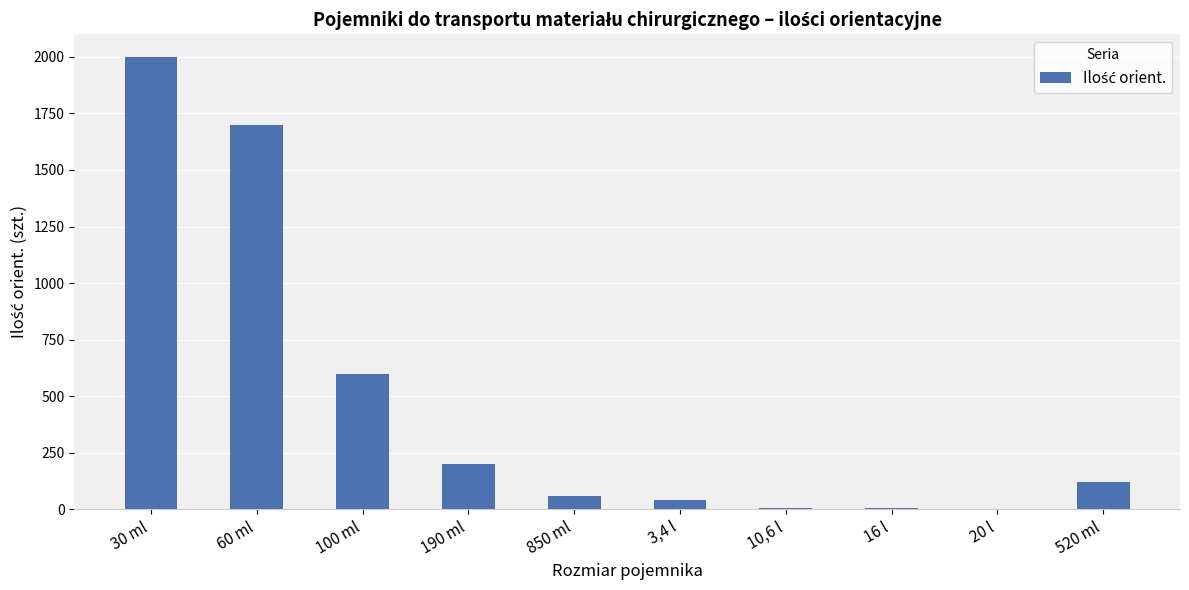

Where is the data nearest to the value 1001?

100 ml